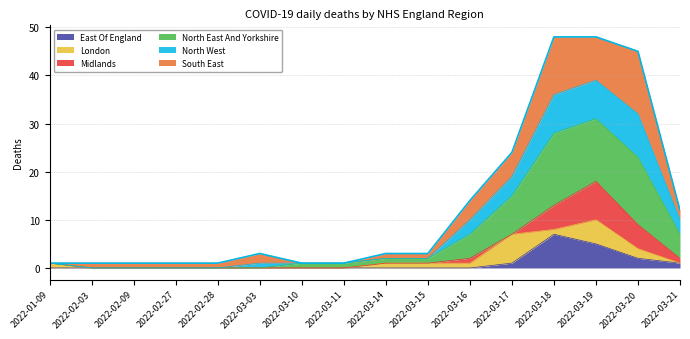

How many categories are shown in the chart?

16